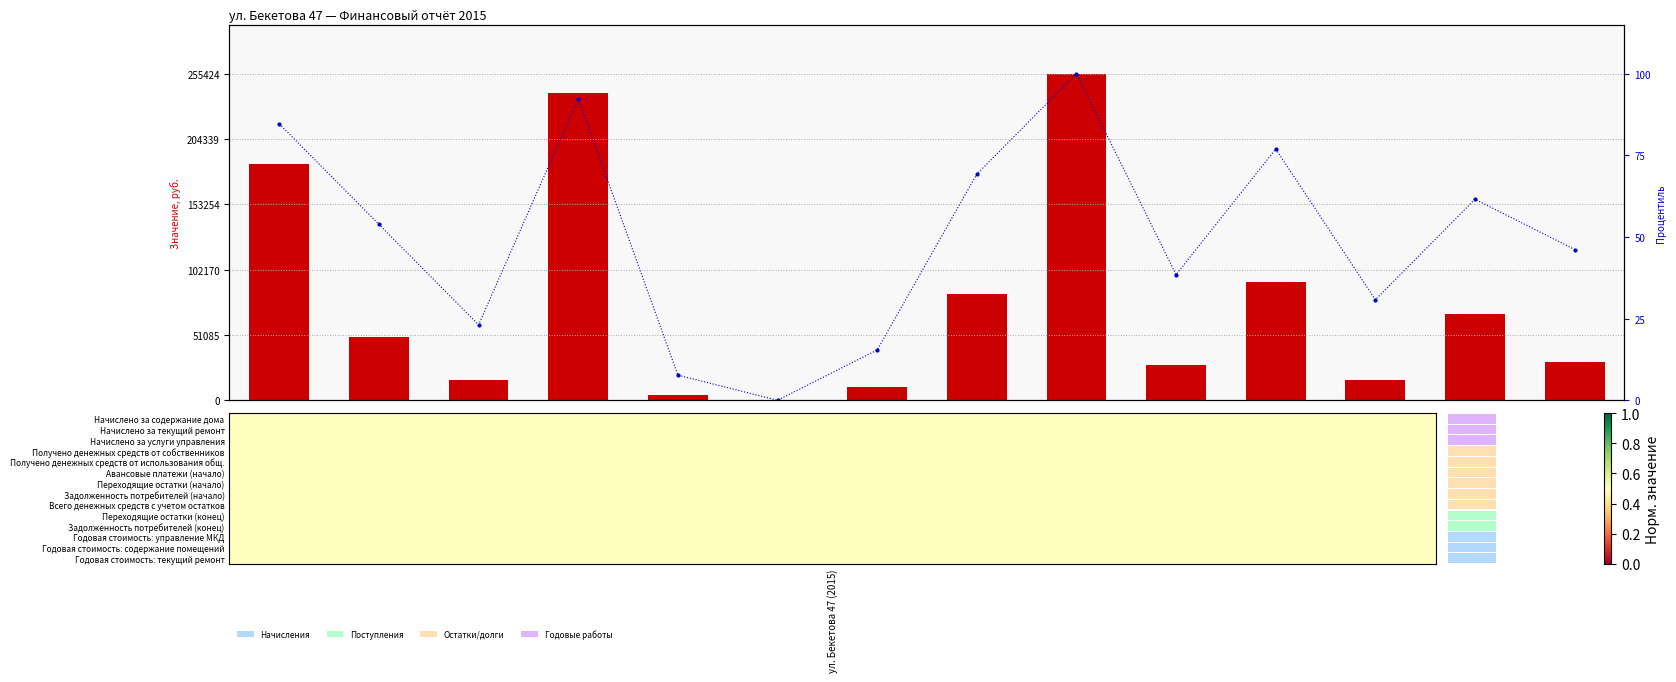

Where does the Процентиль series first go above 53?

ул. Бекетова 47 (2015)